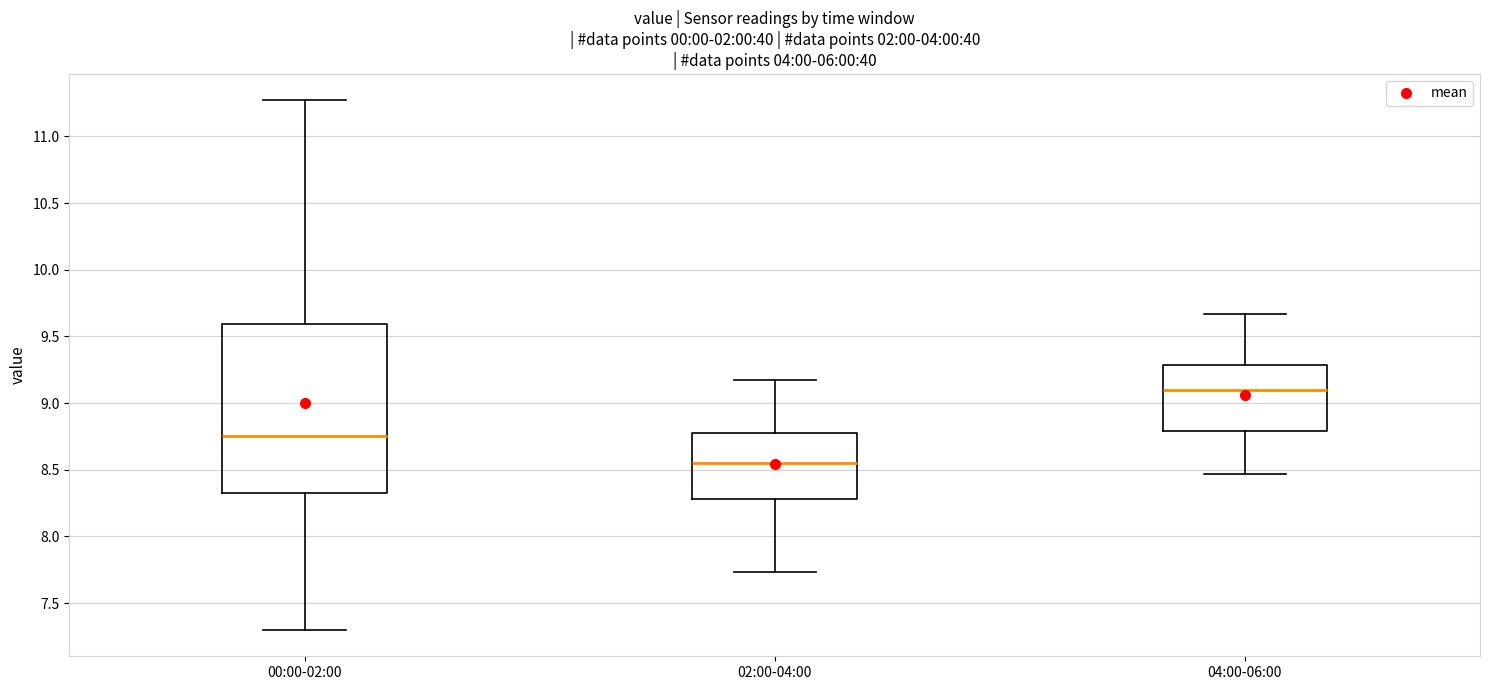

Reading left to right, transcribe this box plot: for each box, give where its median line is, the range the box spans, and where its two whiskers end, as read against the y-axis. The values are not printed on the chart, so give them approximately, as read against the axis.

00:00-02:00: median 8.75, box 8.30 to 9.60, whiskers 7.30 to 11.25
02:00-04:00: median 8.55, box 8.30 to 8.80, whiskers 7.75 to 9.15
04:00-06:00: median 9.10, box 8.80 to 9.30, whiskers 8.45 to 9.65